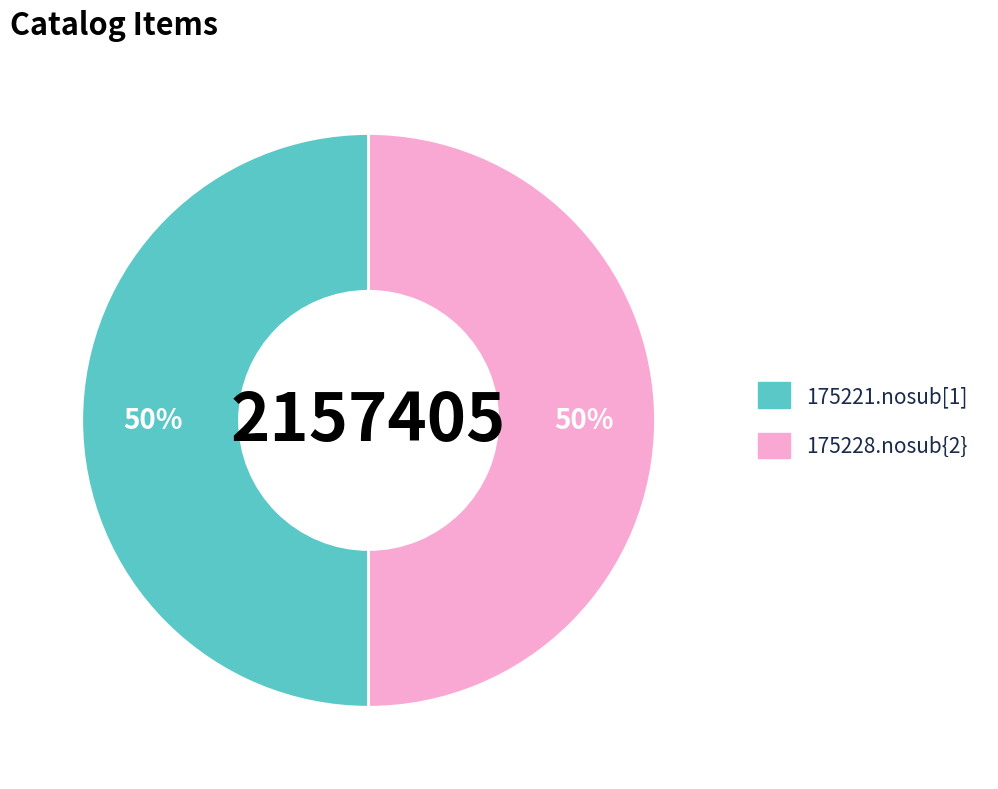

To the nearest percent, what portion does 175221.nosub[1] represent?

50%